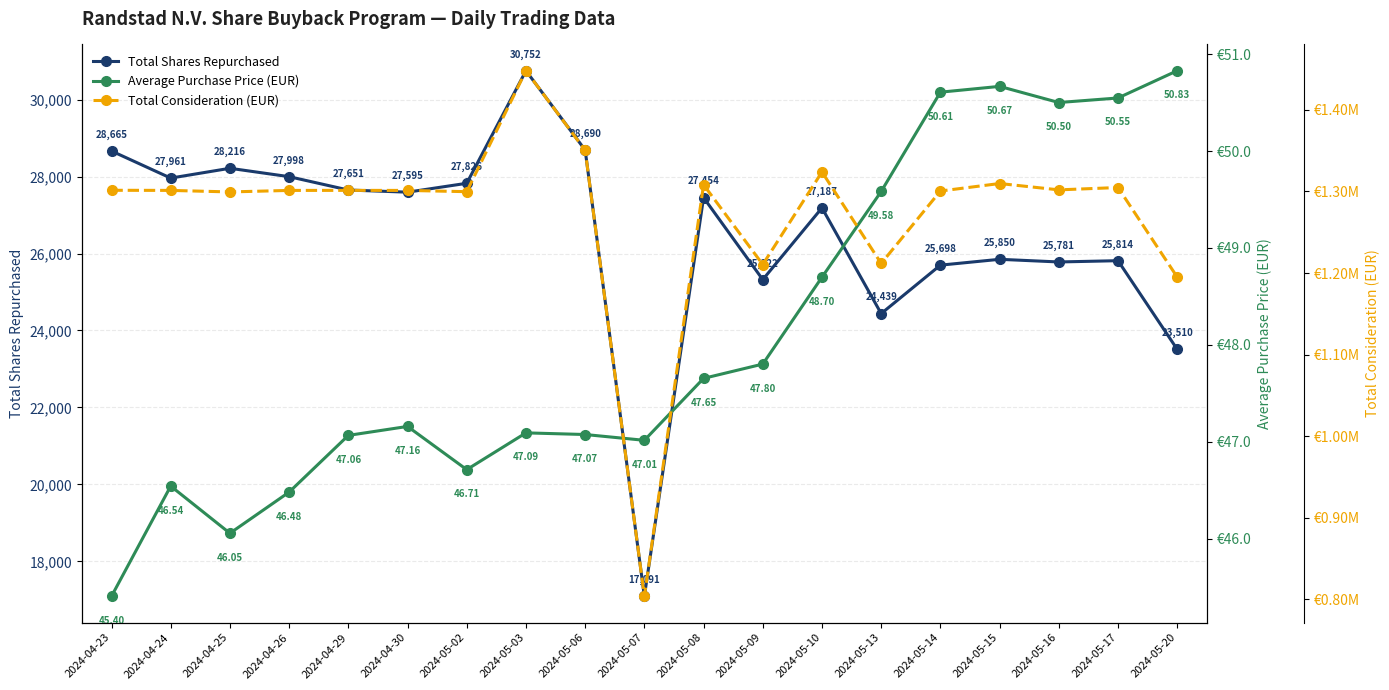

Between 2024-04-26 and 2024-04-29, which series saw the biggest shift?

Total Shares Repurchased